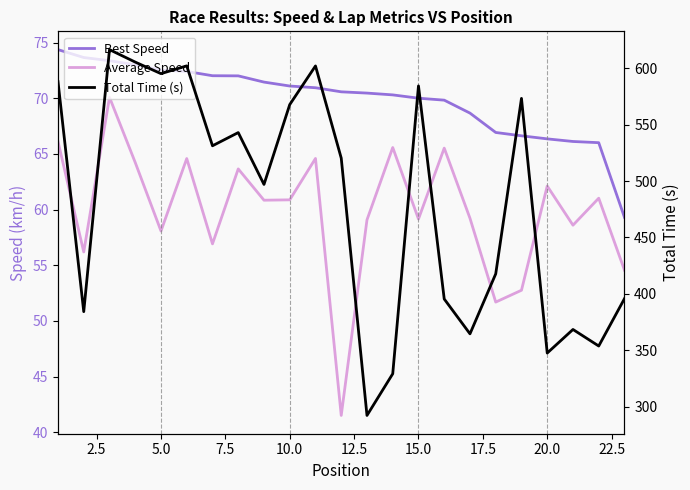

Which series has the largest total across all categories?

Total Time (s)